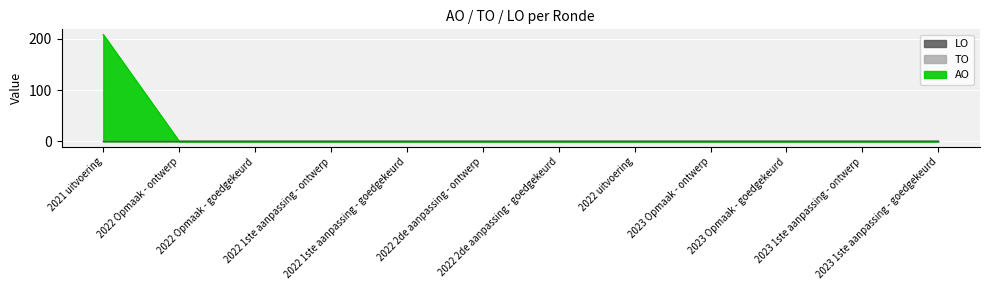

Which series has the widest spread of values?

AO